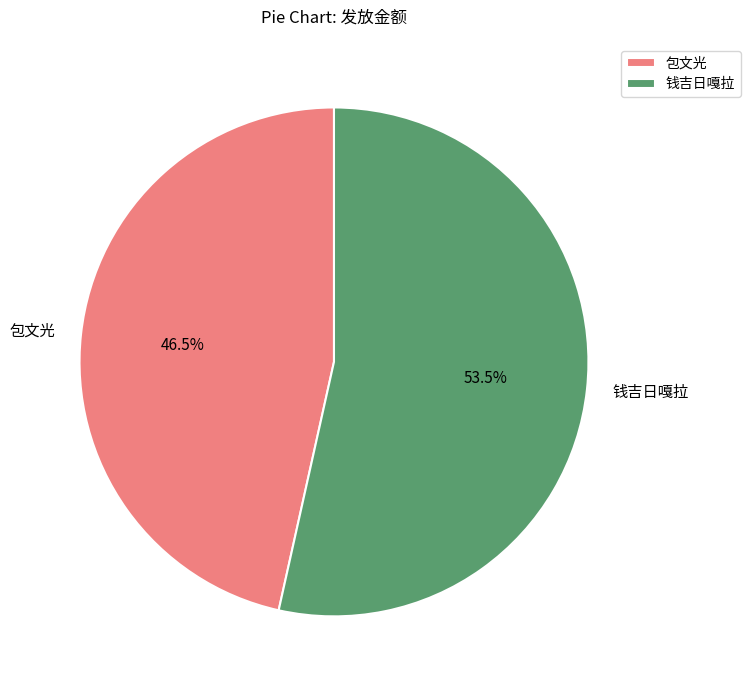

Is there any slice that represents more than half of the pie?

Yes